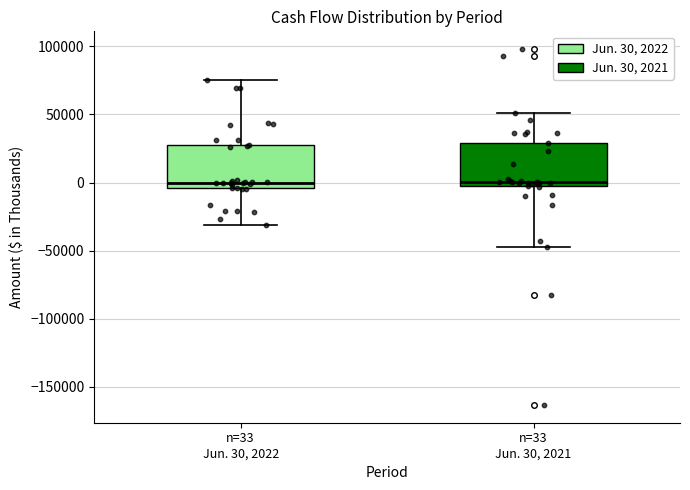

Reading left to right, read every box against the y-axis: the position of its median line, the range the box covers, and the ends of its whiskers. The values are not printed on the chart, so give them approximately, as read against the axis.

n=33 Jun. 30, 2022: median 0, box -5000 to 30000, whiskers -30000 to 75000
n=33 Jun. 30, 2021: median 0, box -5000 to 30000, whiskers -45000 to 50000